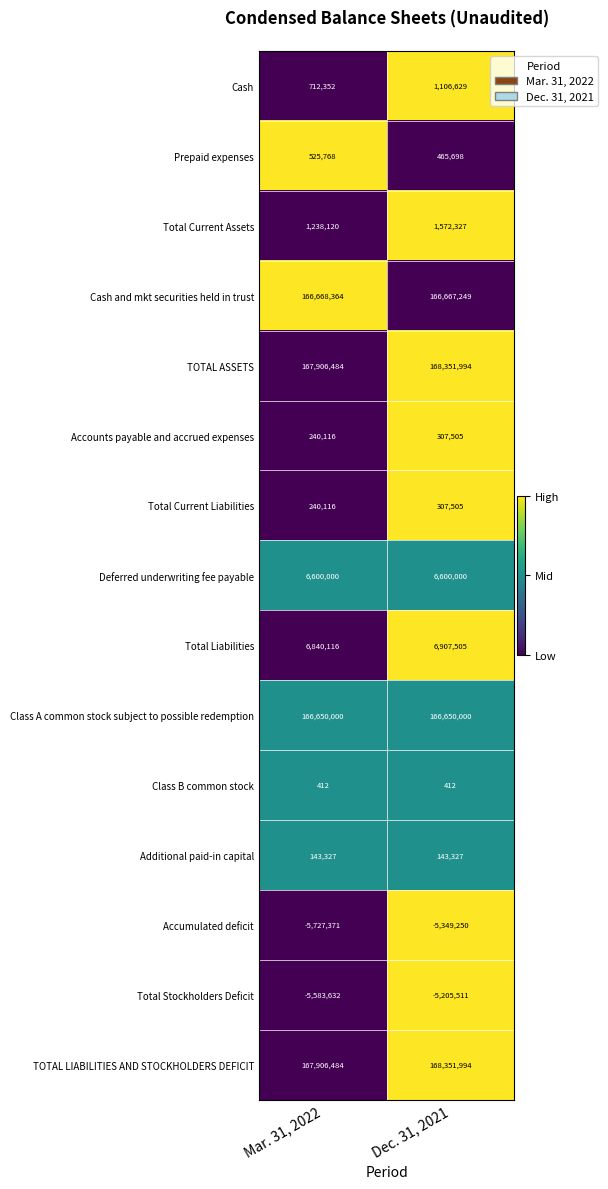

What is the greatest value displayed?

168351994